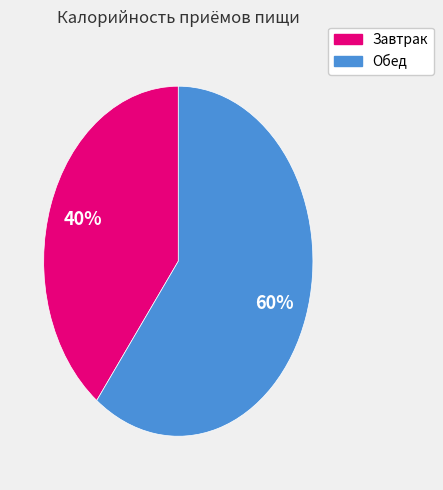

Is the sum of Обед and Завтрак greater than half?

Yes